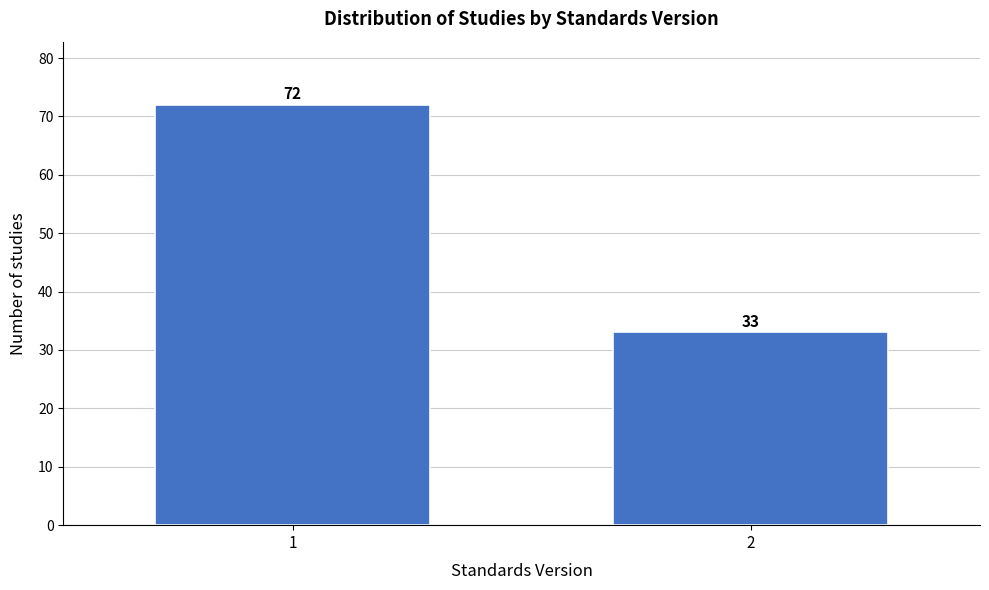

Reading left to right, extract all data points from this chart.

72	33